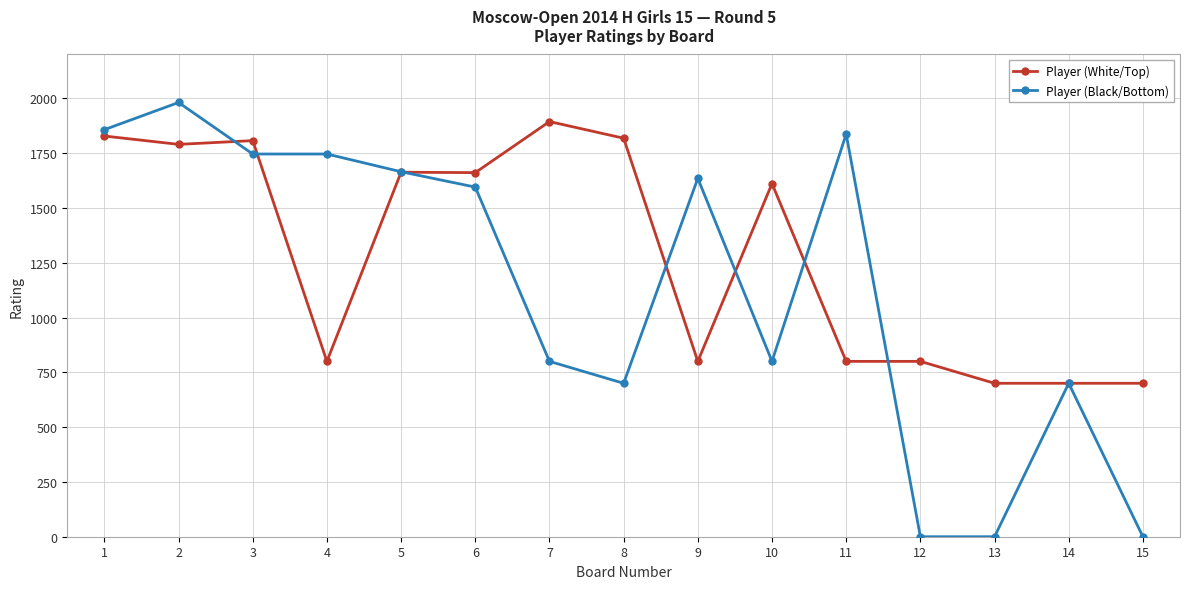

Rank the series by their average value, from highest to lowest.

Player (White/Top), Player (Black/Bottom)